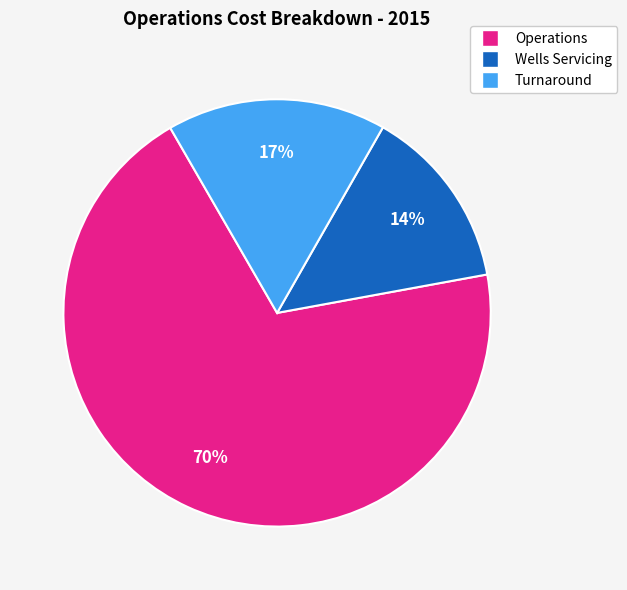

Between Turnaround and Wells Servicing, which is larger?

Turnaround